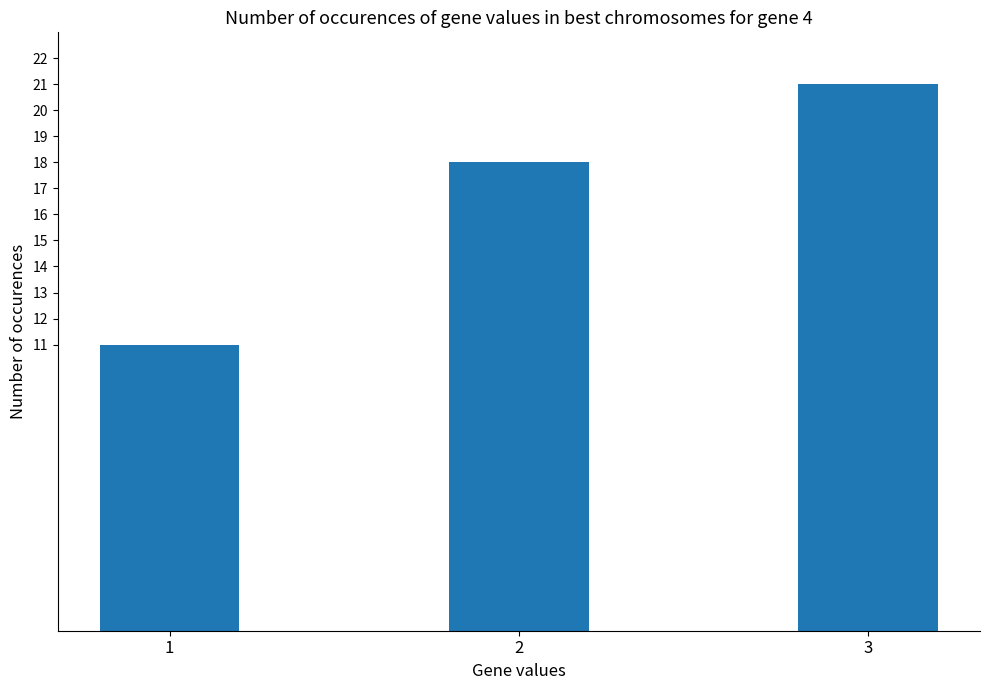

Reading right to left, transcribe all the data shown in this chart.

3=21	2=18	1=11